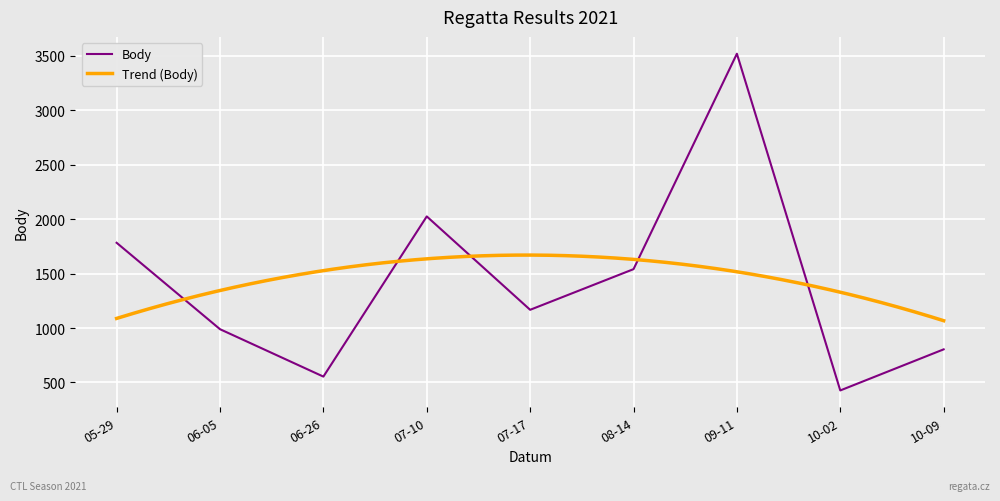

Reading left to right, what are all the values shown in this chart?

1782	989	554	2024	1167	1540	3517	427	804